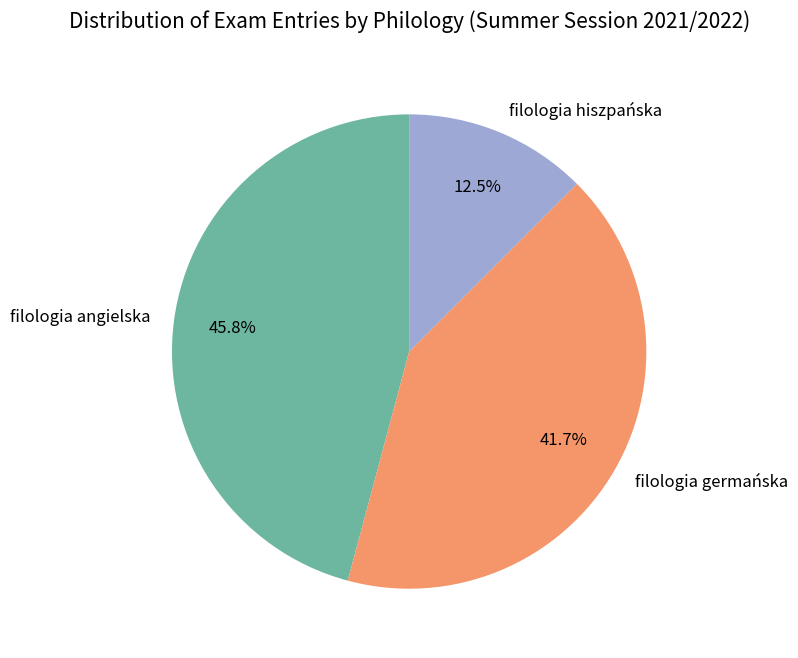

Rank the categories by value from highest to lowest.

filologia angielska, filologia germańska, filologia hiszpańska